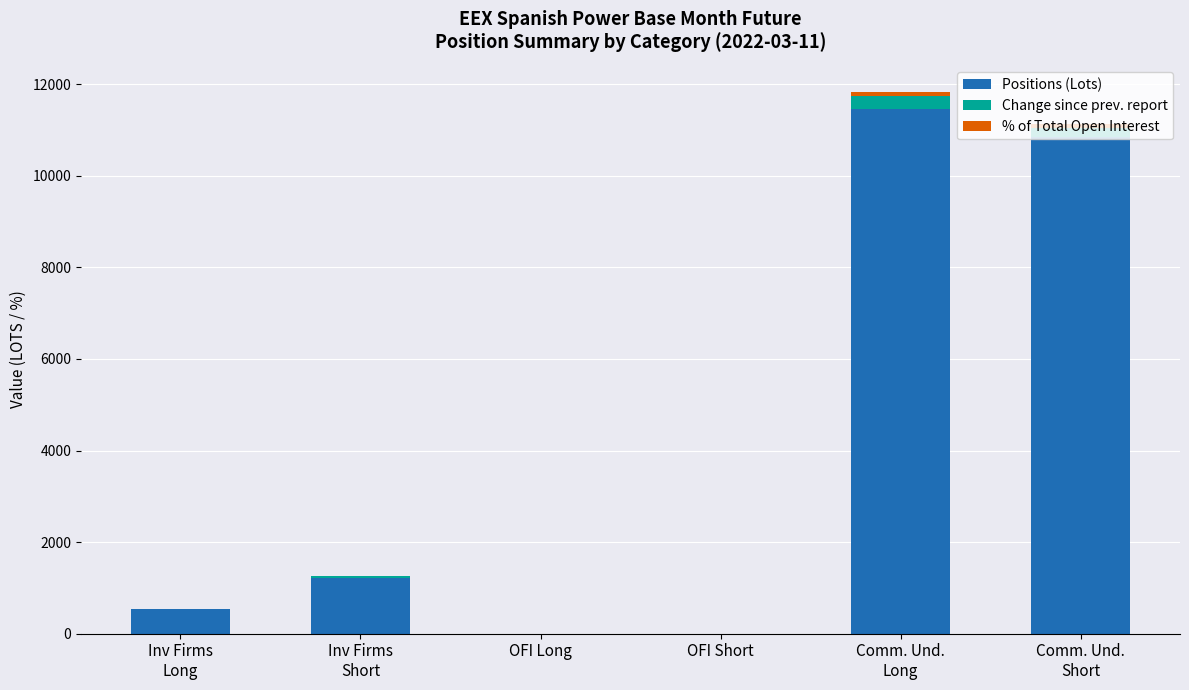

True or false: Positions (Lots) has a value of -7607.7 at OFI Short.

False